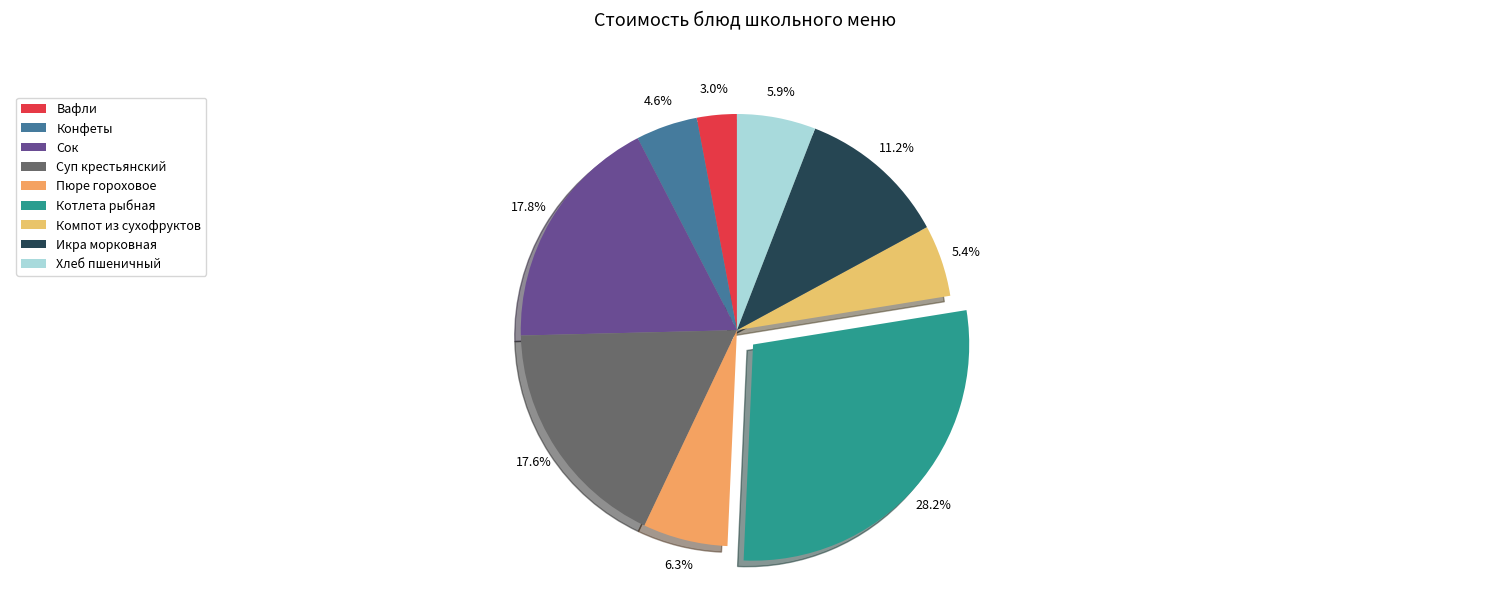

Do Пюре гороховое and Хлеб пшеничный together represent more than half of the pie?

No